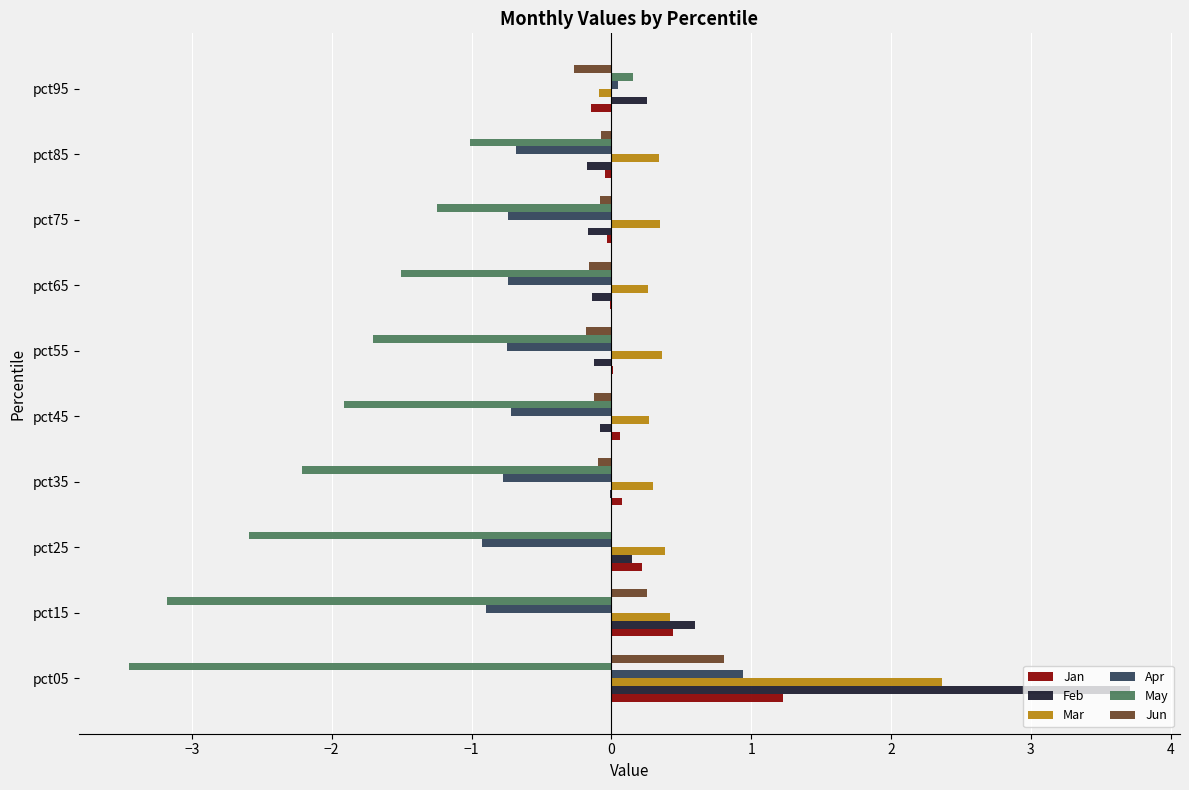

Which series has the largest total across all categories?

Mar